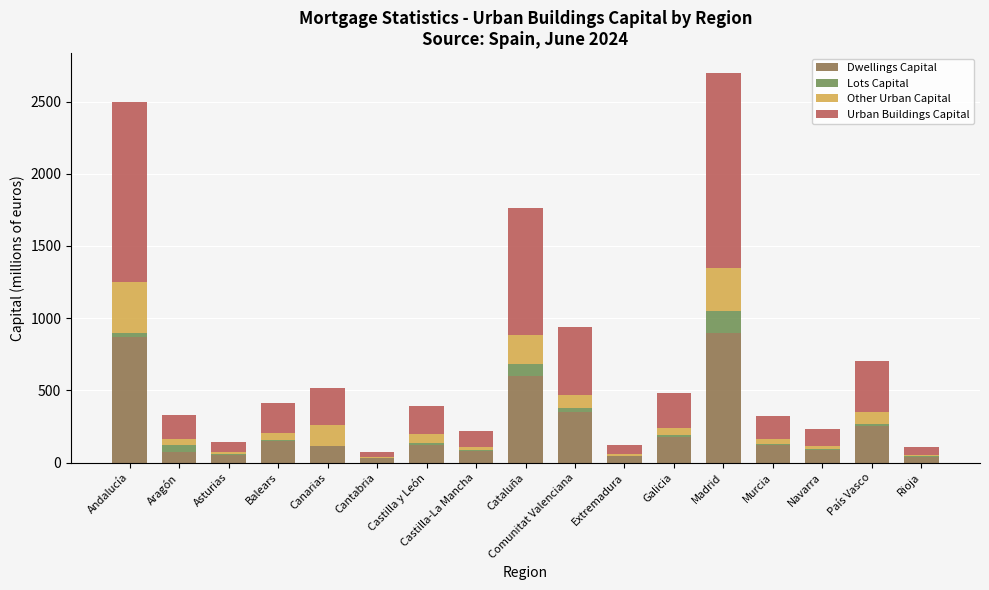

The value of Dwellings Capital at Andalucía is 872.3. True or false?

True